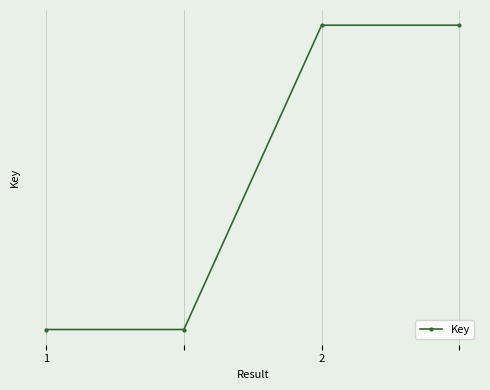

Where is the data nearest to the value 48592705?

1